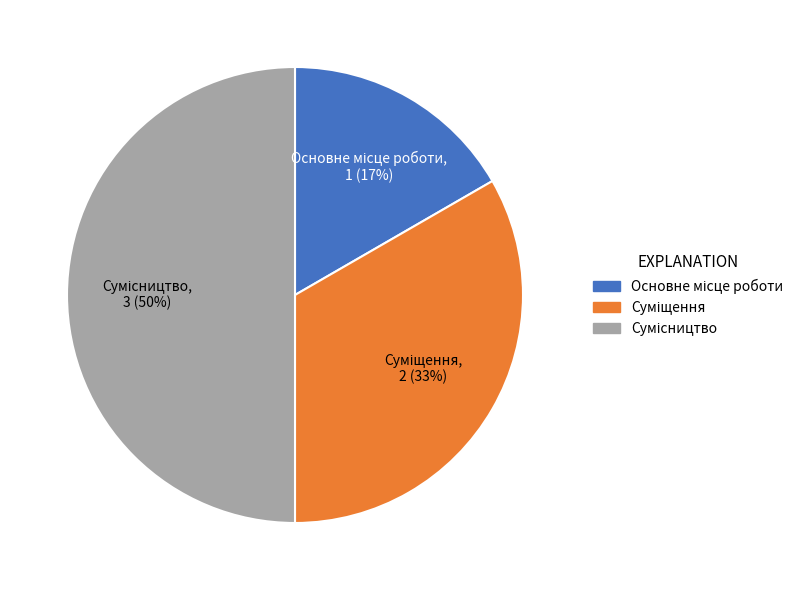

To the nearest percent, what is the average slice percentage?

33%